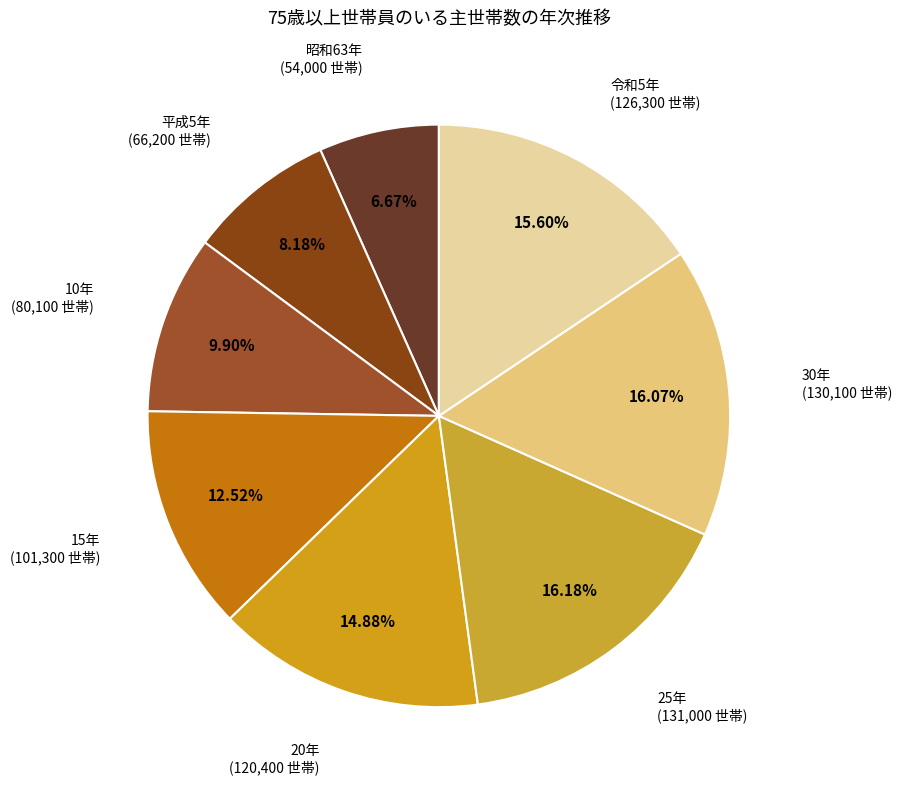

Is there any slice that represents more than half of the pie?

No